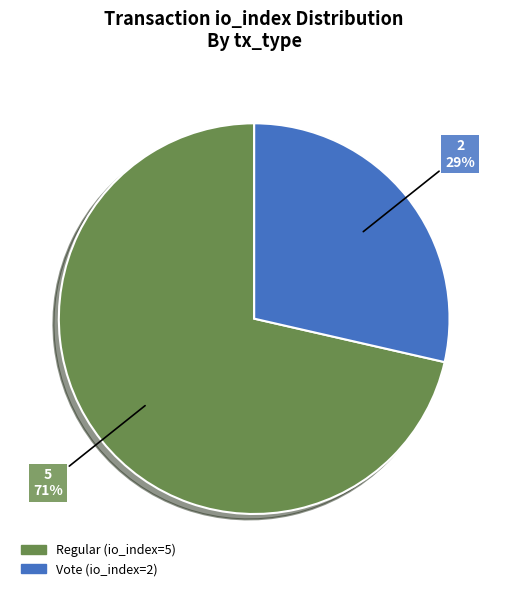

What is the smallest slice in the pie chart?

Vote (io_index=2)